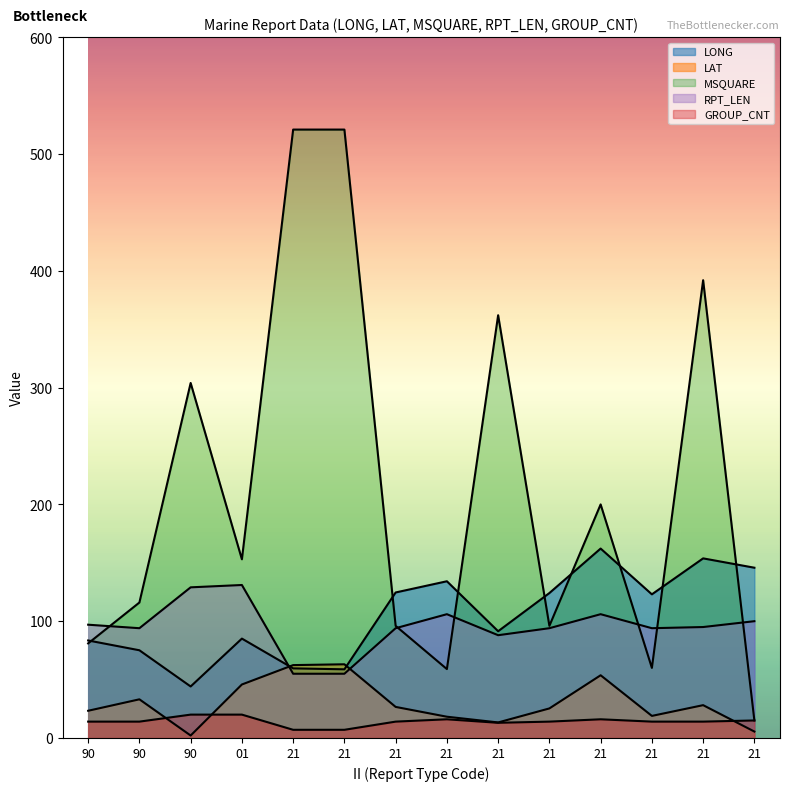

What is the label of the 1st point from the left?

90